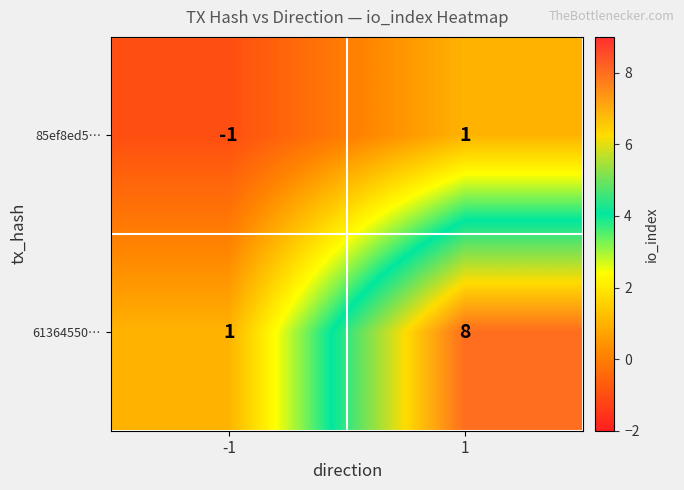

At which category is the sum across all series the highest?

1